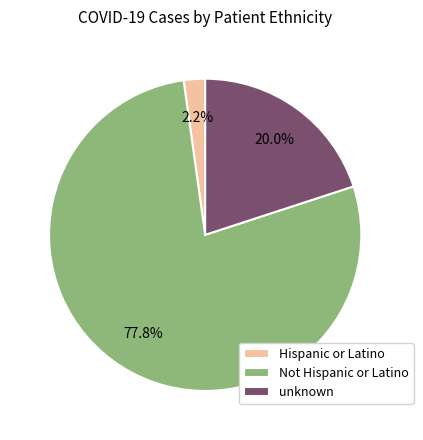

To the nearest percent, what percentage of the pie is unknown?

20%